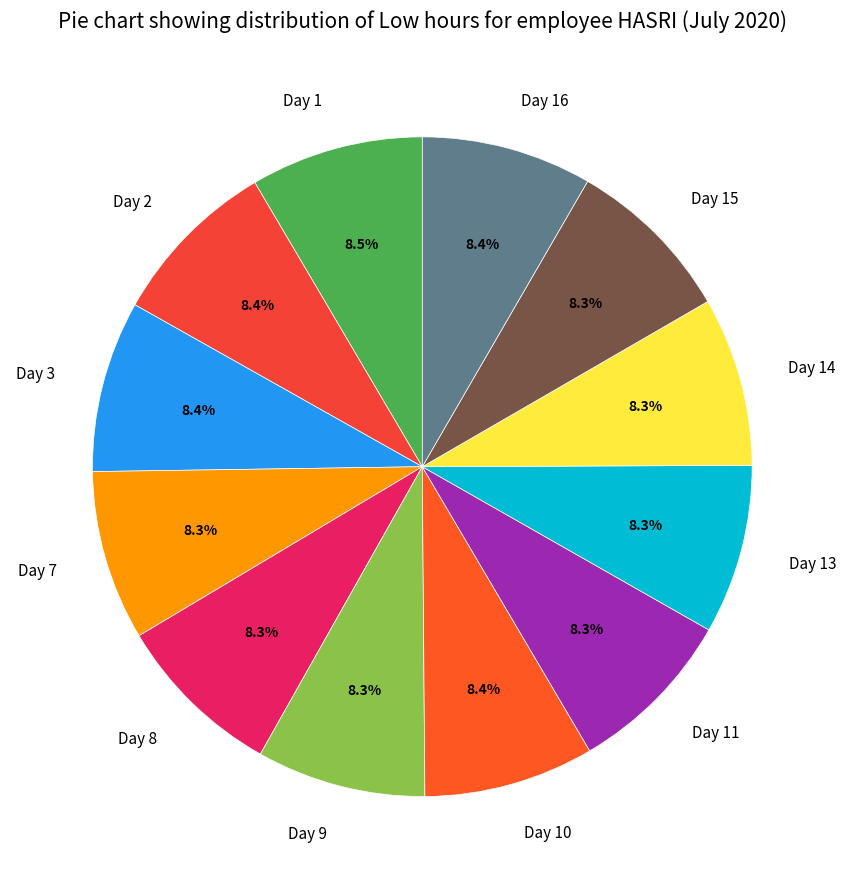

Do Day 10 and Day 1 together represent more than half of the pie?

No